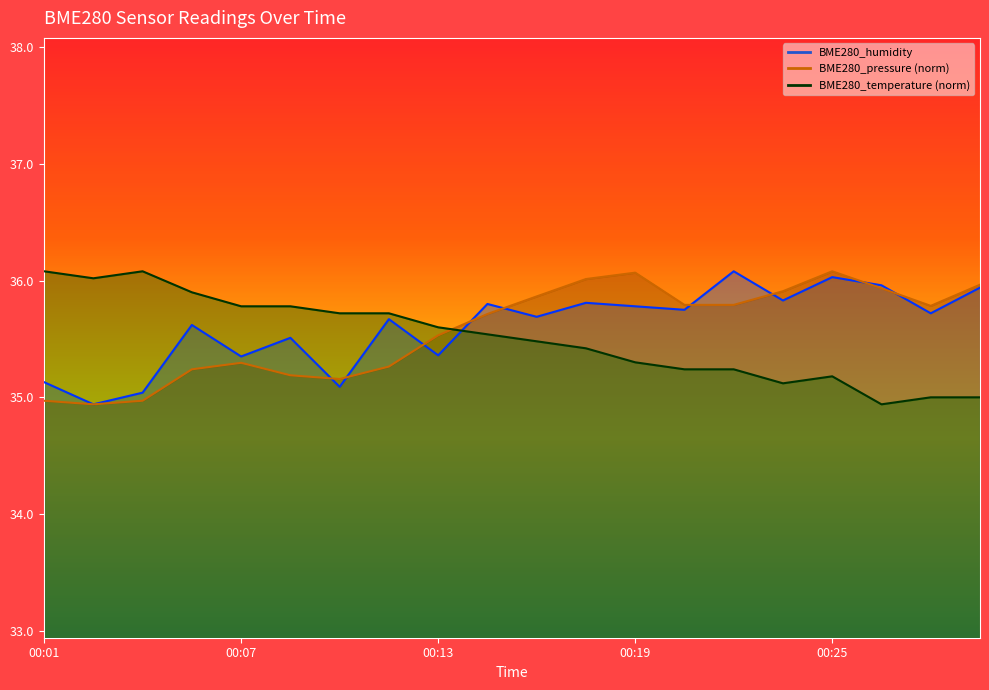

List the labels in order of BME280_pressure value, smallest first.

00:02, 00:01, 00:04, 00:10, 00:09, 00:06, 00:12, 00:07, 00:13, 00:15, 00:29, 00:21, 00:22, 00:16, 00:24, 00:27, 00:30, 00:18, 00:19, 00:25